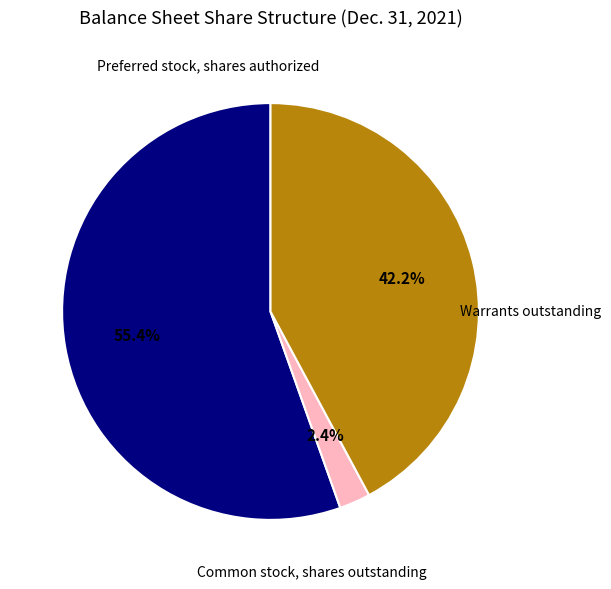

Is there a majority slice in this chart?

Yes